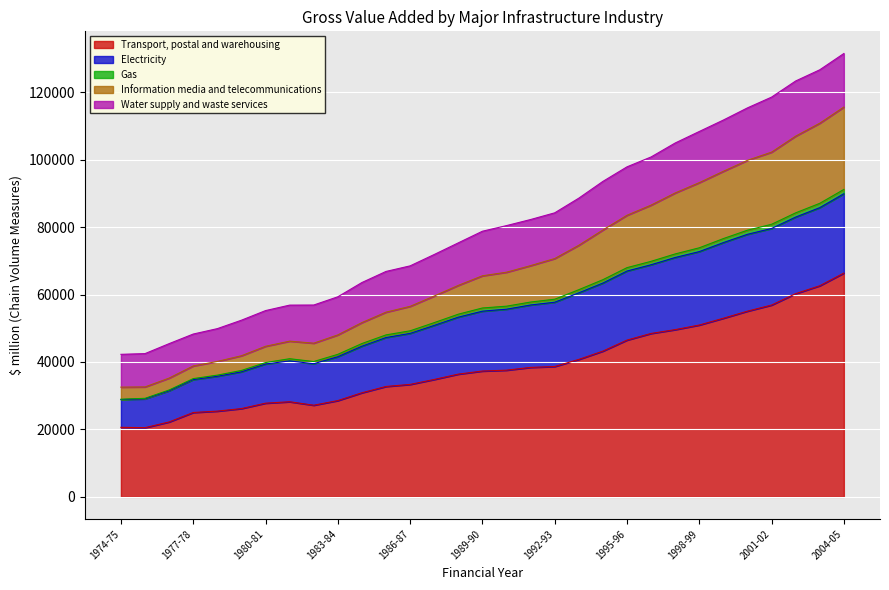

True or false: Gas and Transport, postal and warehousing cross at least once.

False